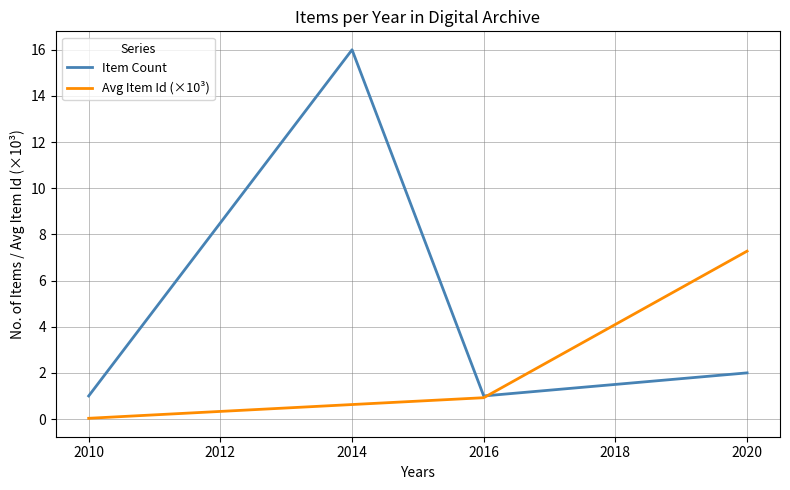

Where is the first local maximum for Item Count?

2014